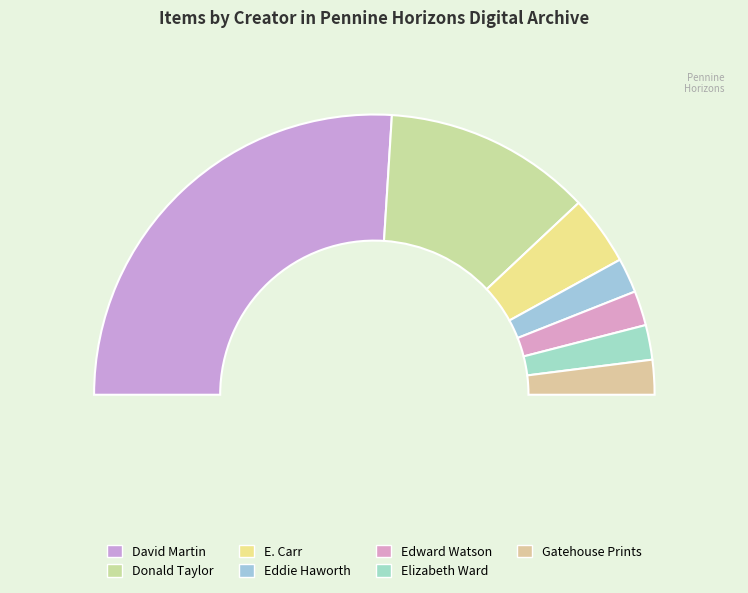

Is the sum of Gatehouse Prints and David Martin greater than half?

Yes